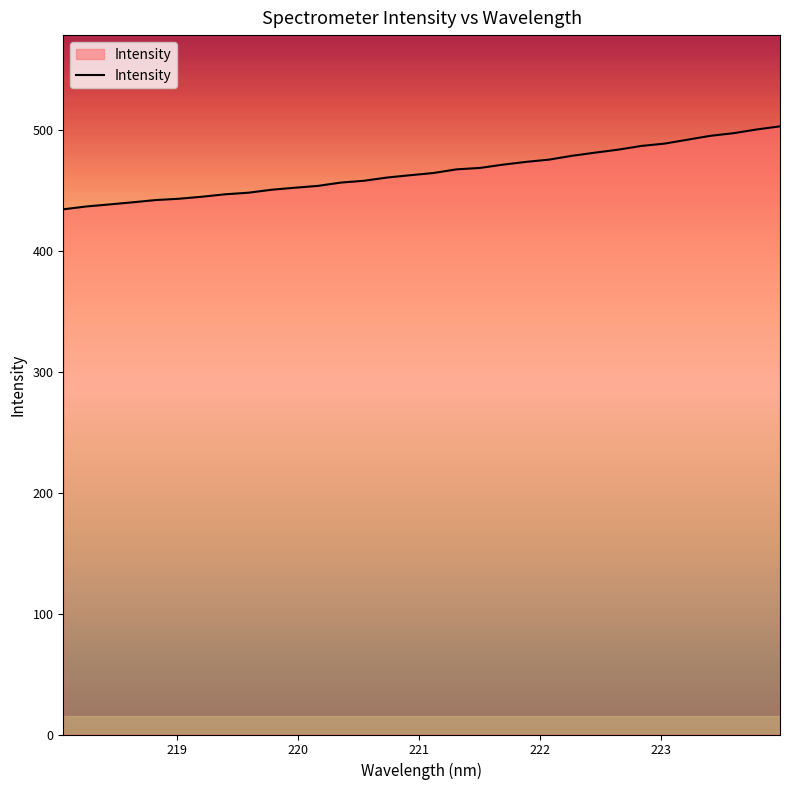

What is the difference between the maximum and second lowest values?

66.3